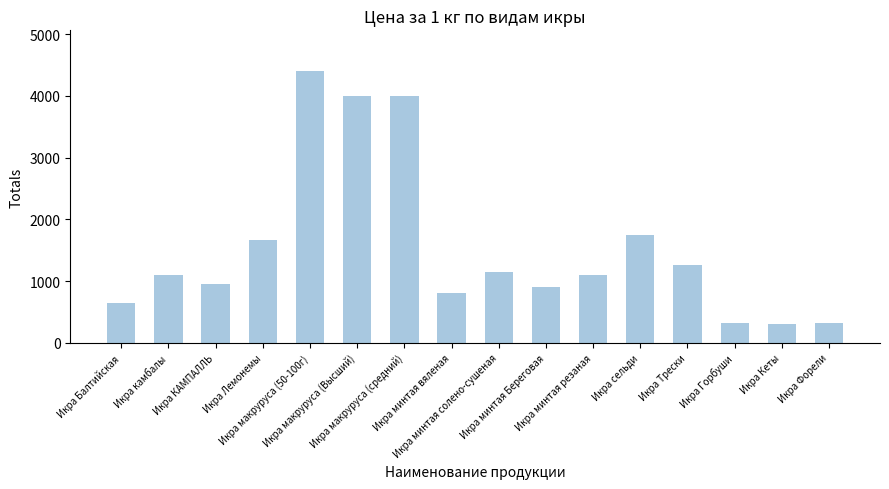

What is the sum of all values?

24673